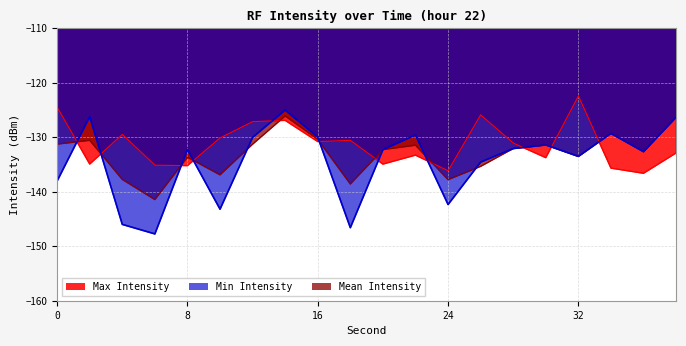

Is it true that Mean Intensity equals -131.5 at 22?

True